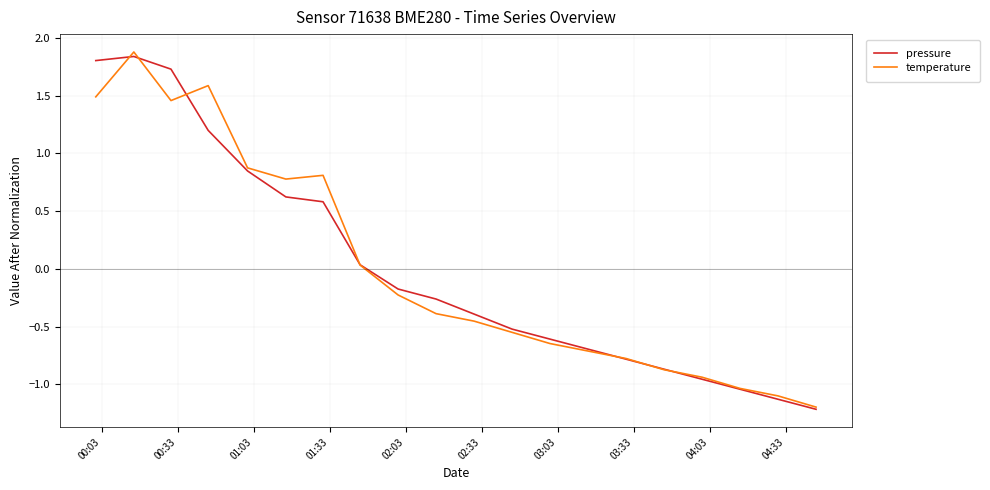

What is the maximum value shown in the chart?

1.9